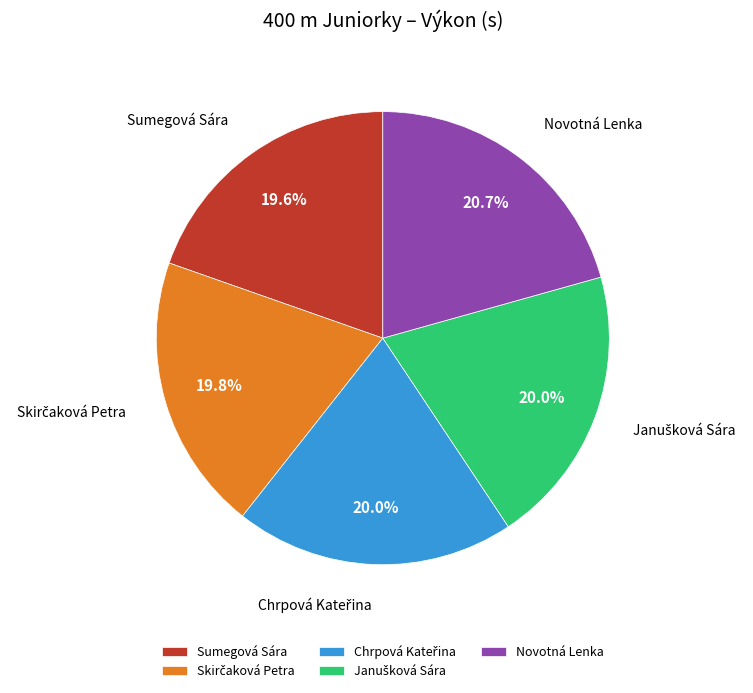

Which category has the biggest portion of the pie?

Novotná Lenka